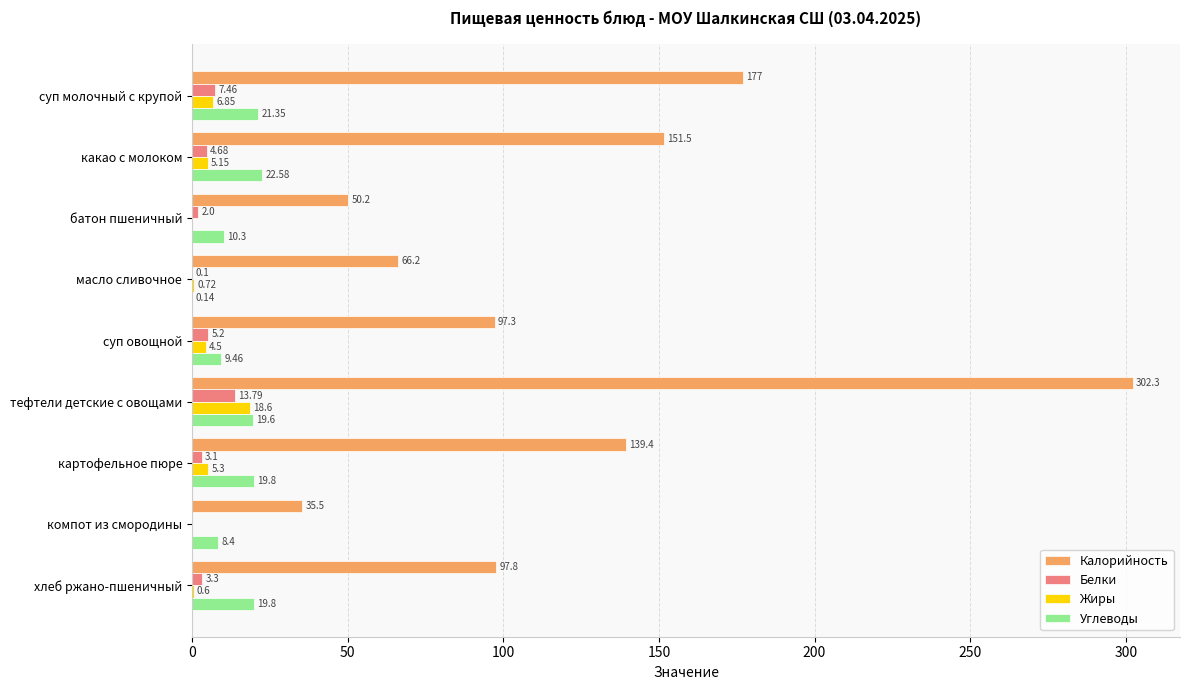

Which category has the highest value in the Углеводы series?

какао с молоком